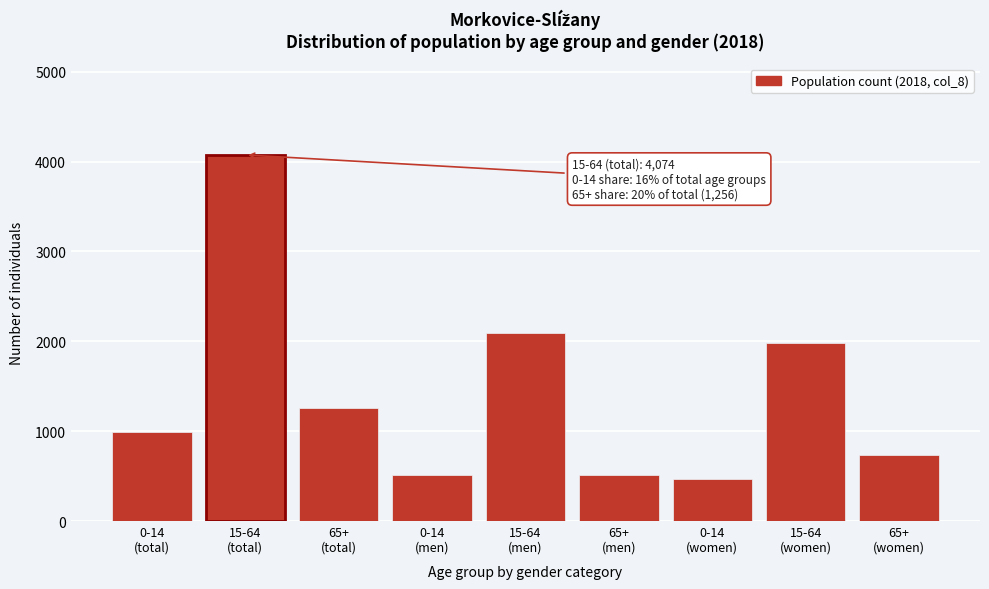

What is the maximum value shown in the chart?

4074